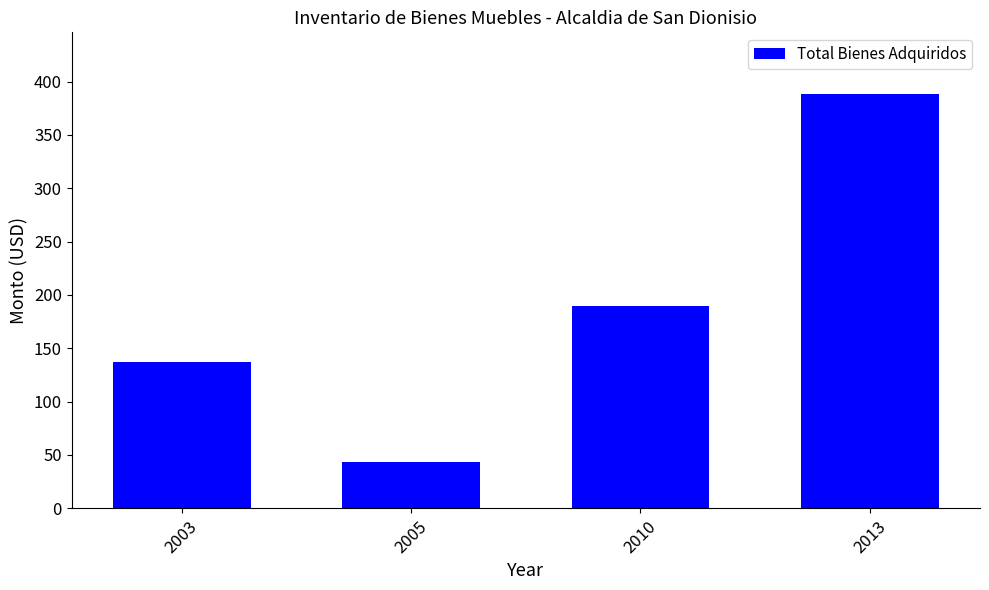

Rank the categories by value from lowest to highest.

2005, 2003, 2010, 2013